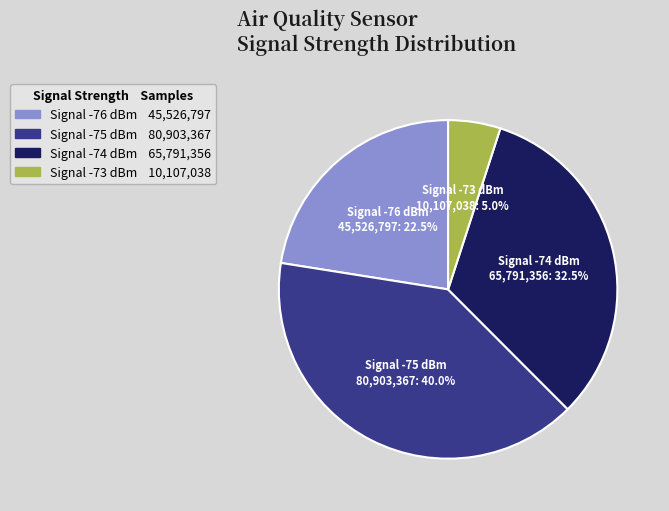

Between Signal -75 dBm and Signal -73 dBm, which is larger?

Signal -75 dBm